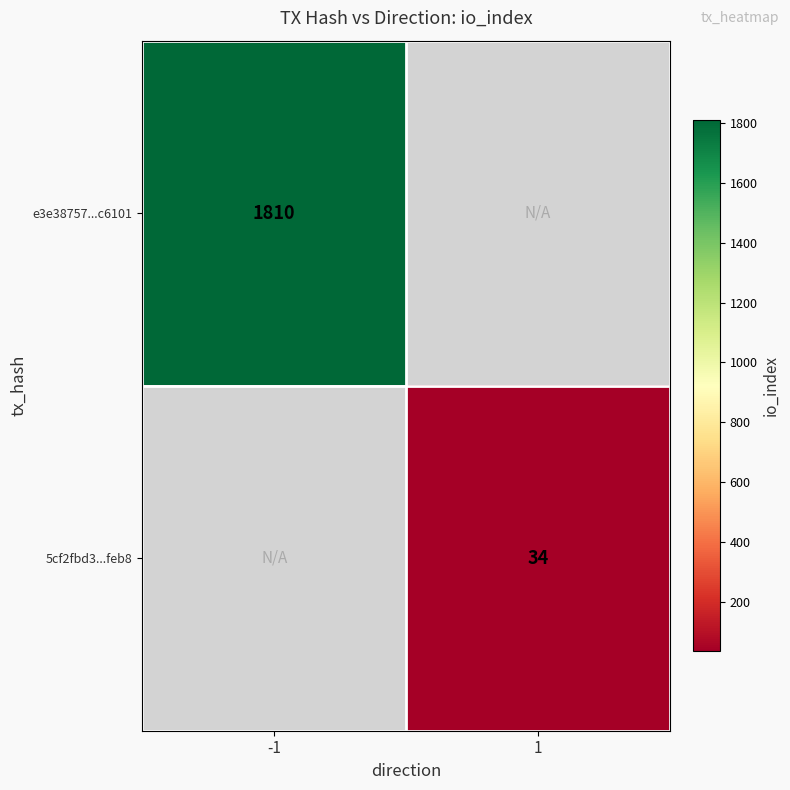

Is the value of 5cf2fbd3...feb8 at 1 greater than the value of e3e38757...c6101 at -1?

No